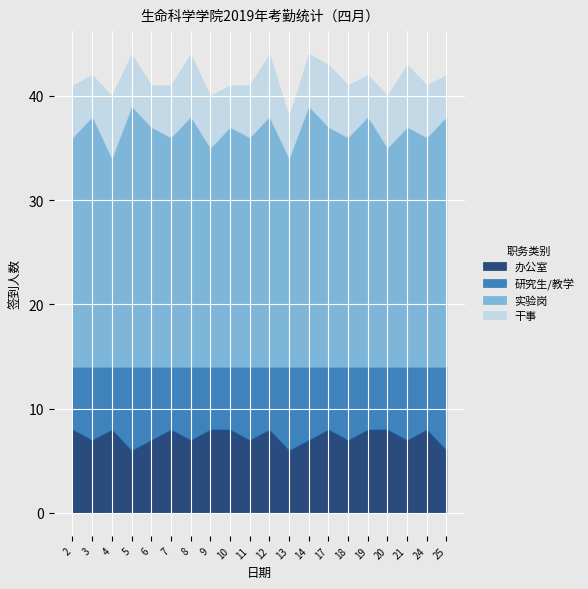

True or false: 办公室 and 干事 cross at least once.

False